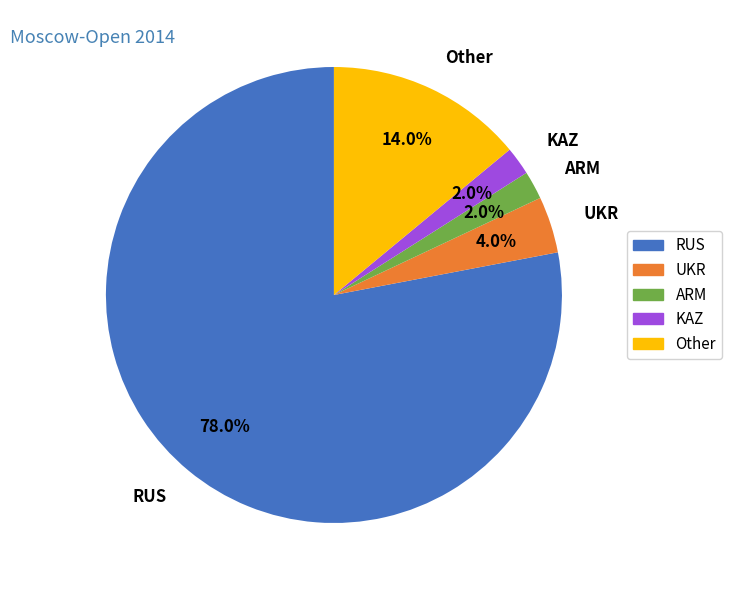

Does any single category account for the majority?

Yes